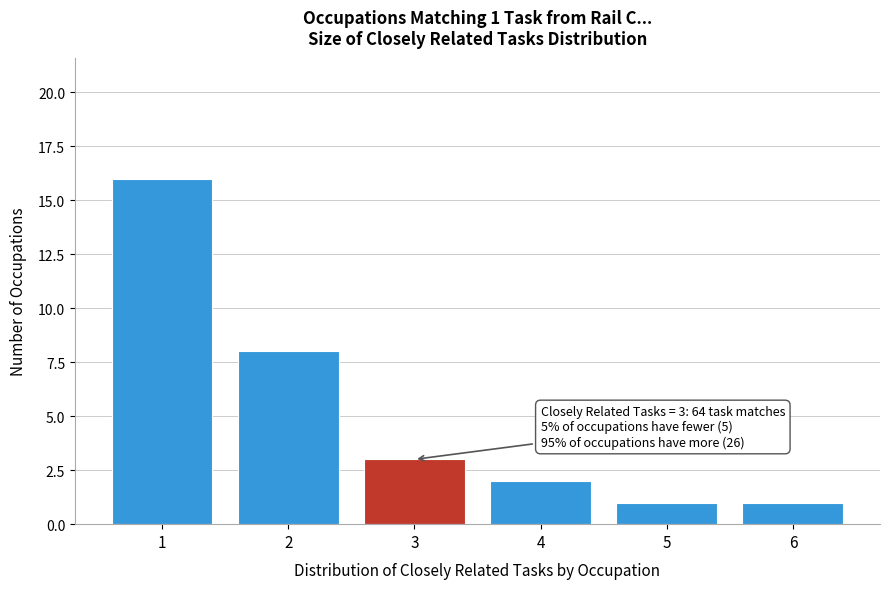

Reading left to right, list all the values displayed in this chart.

16	8	3	2	1	1